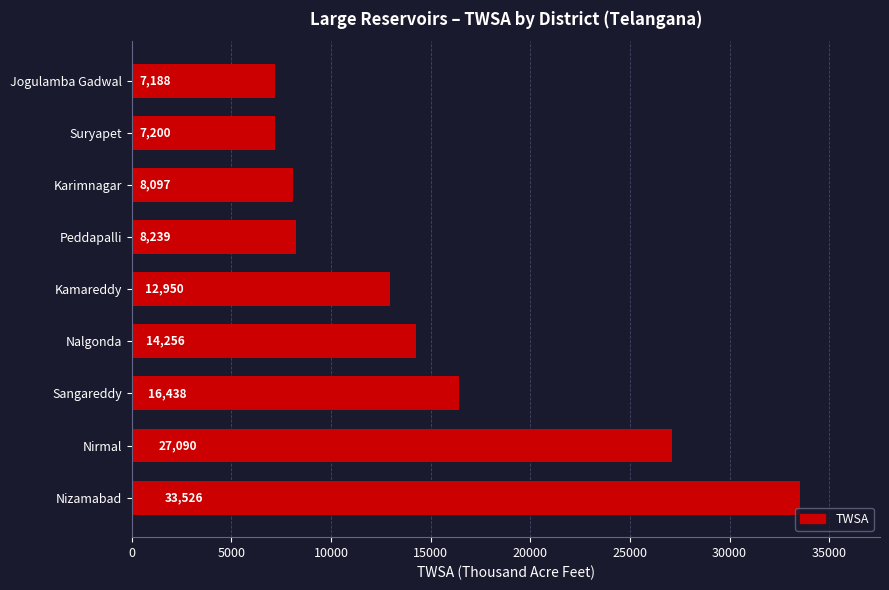

Reading top to bottom, transcribe all the data shown in this chart.

7188	7200	8097	8239	12950	14256	16438	27090	33526